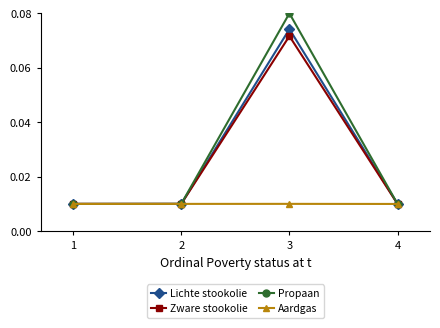

What are all the series names shown in the legend?

Lichte stookolie, Zware stookolie, Propaan, Aardgas